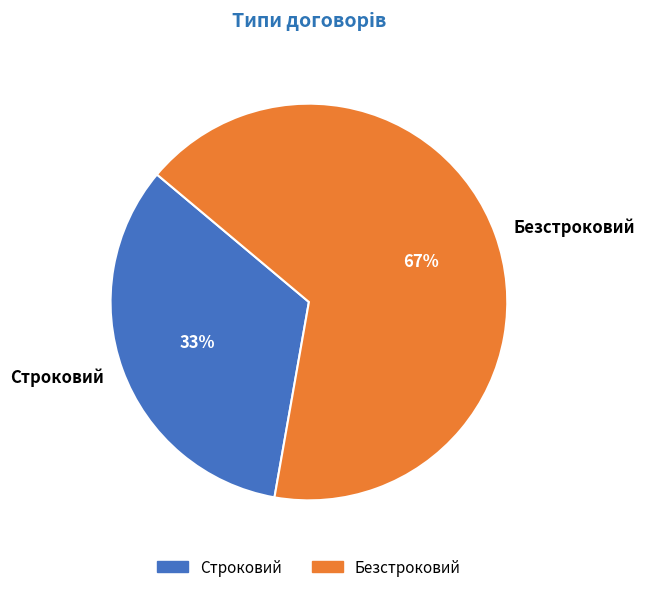

Do Строковий and Безстроковий together represent more than half of the pie?

Yes